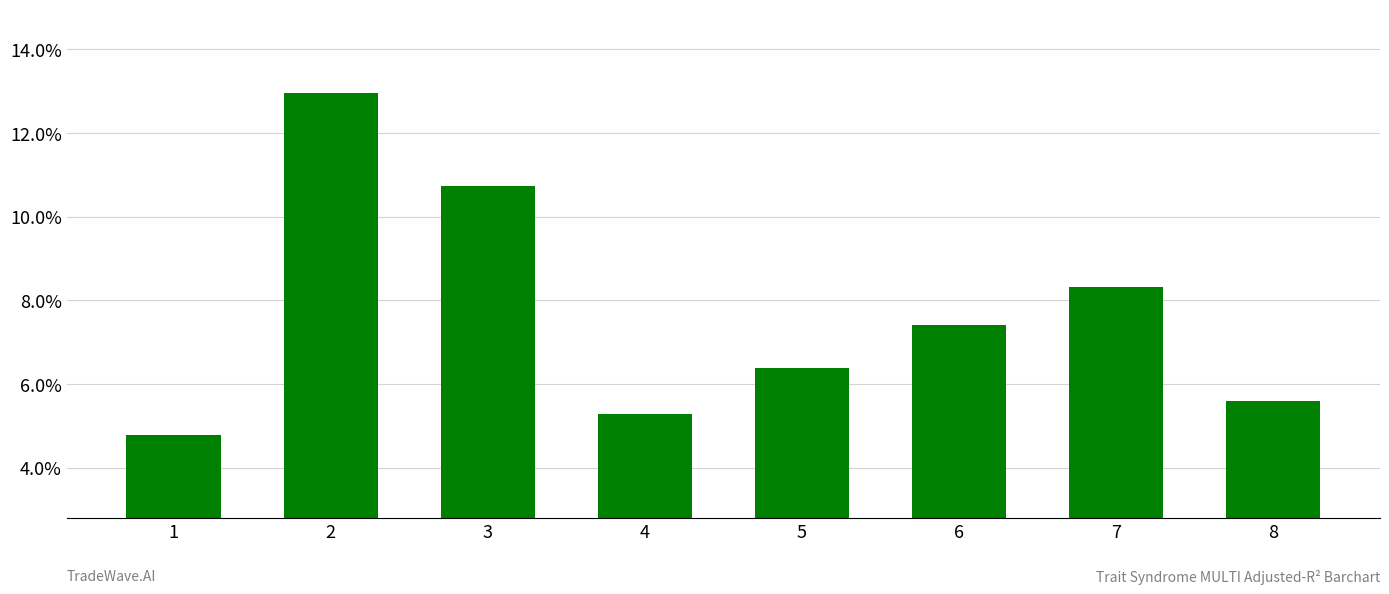

What is the average value?

0.1